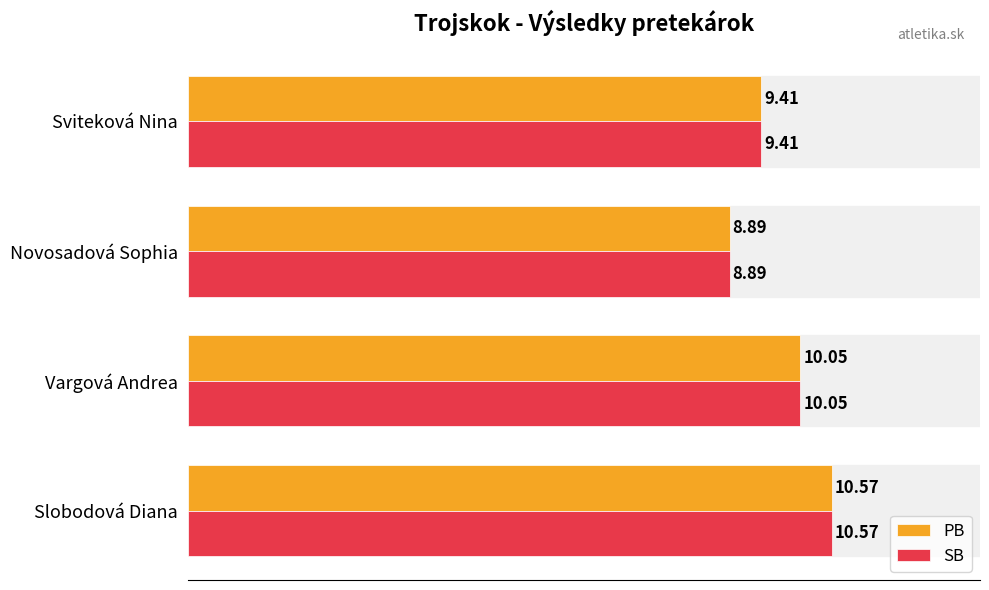

What are all the series names shown in the legend?

PB, SB